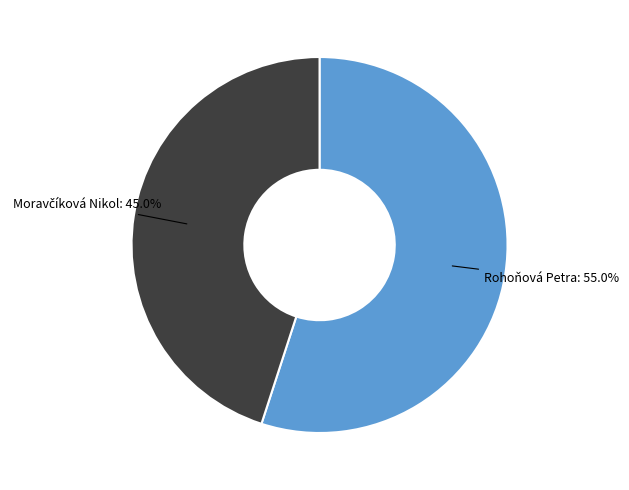

Is there any slice that represents more than half of the pie?

Yes